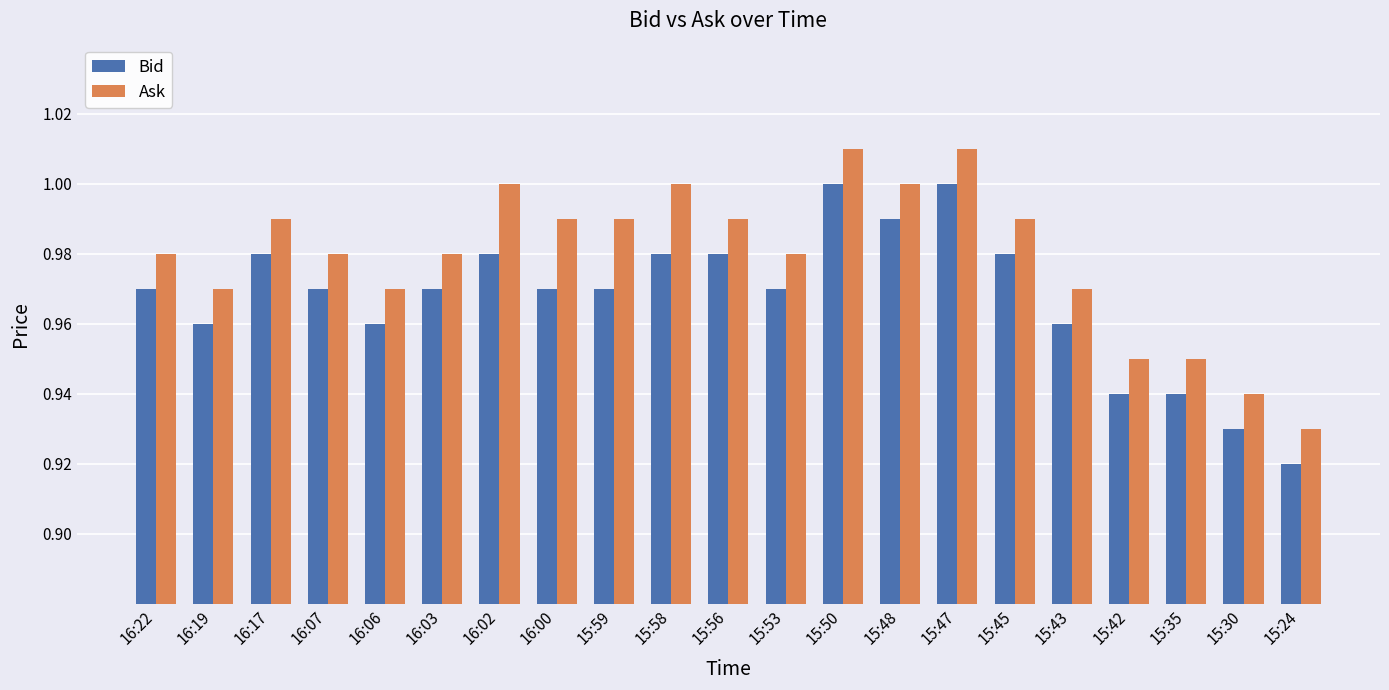

How many series are shown in this chart?

2